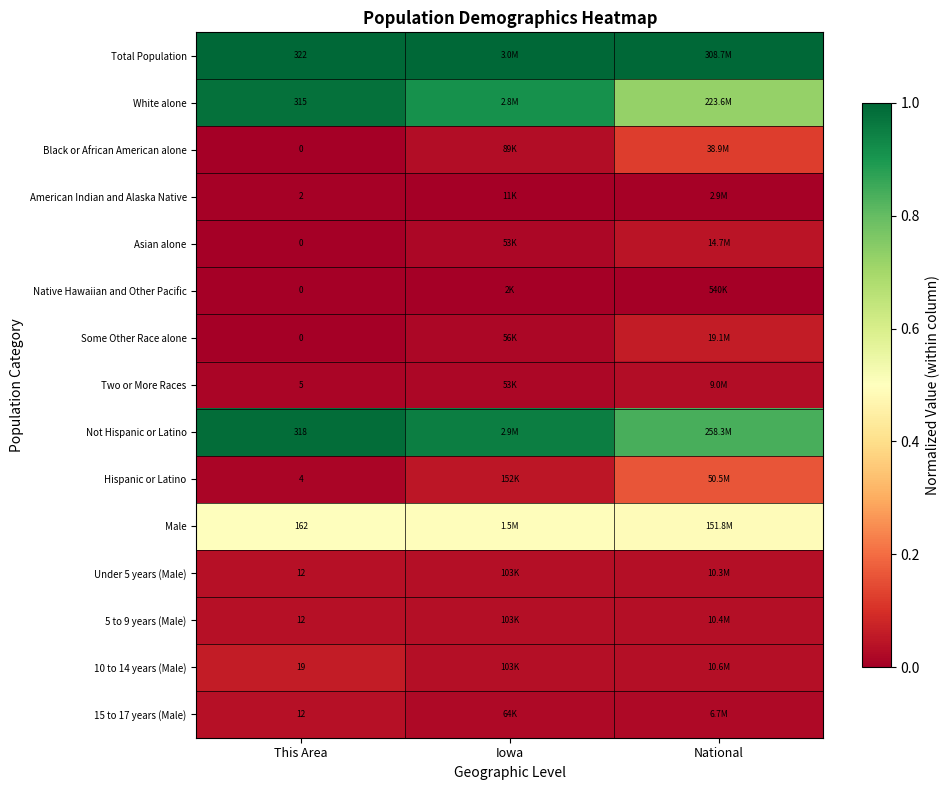

Which label corresponds to the smallest value in the chart?

This Area